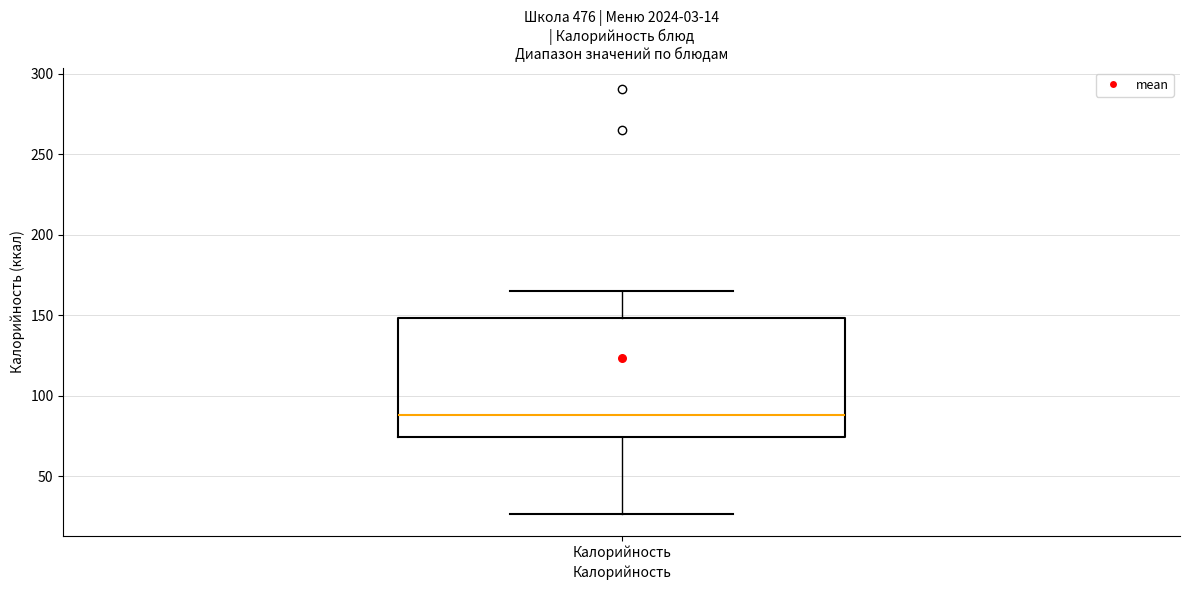

Where does the upper whisker of the box for Калорийность end on the y-axis? The values are not printed on the chart, so give them approximately, as read against the axis.

165